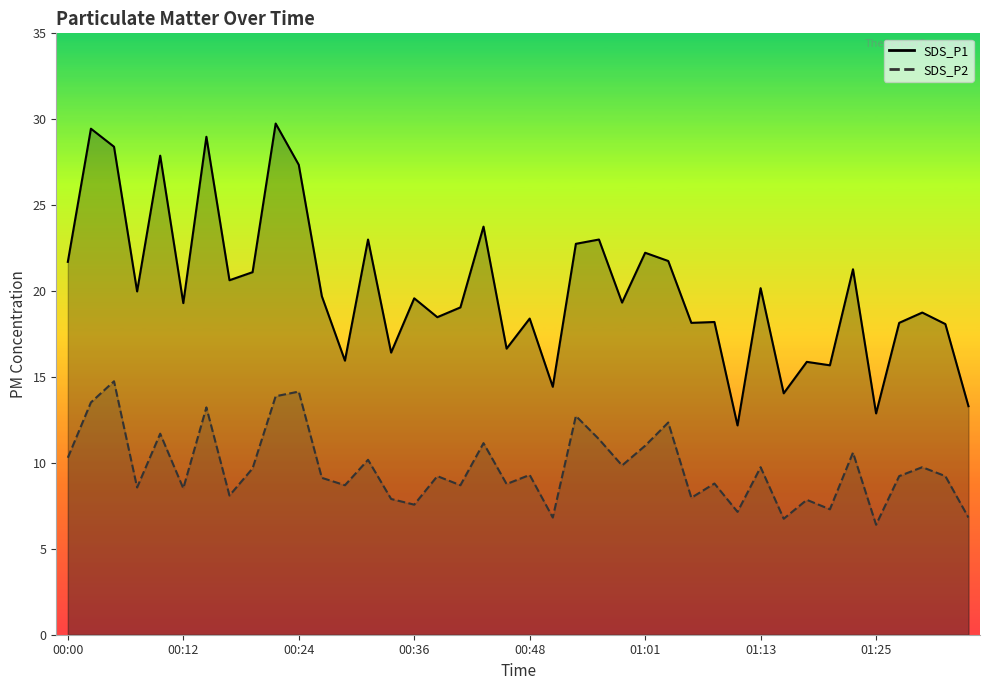

At 01:18, list the series in order from largest to smallest.

SDS_P1, SDS_P2